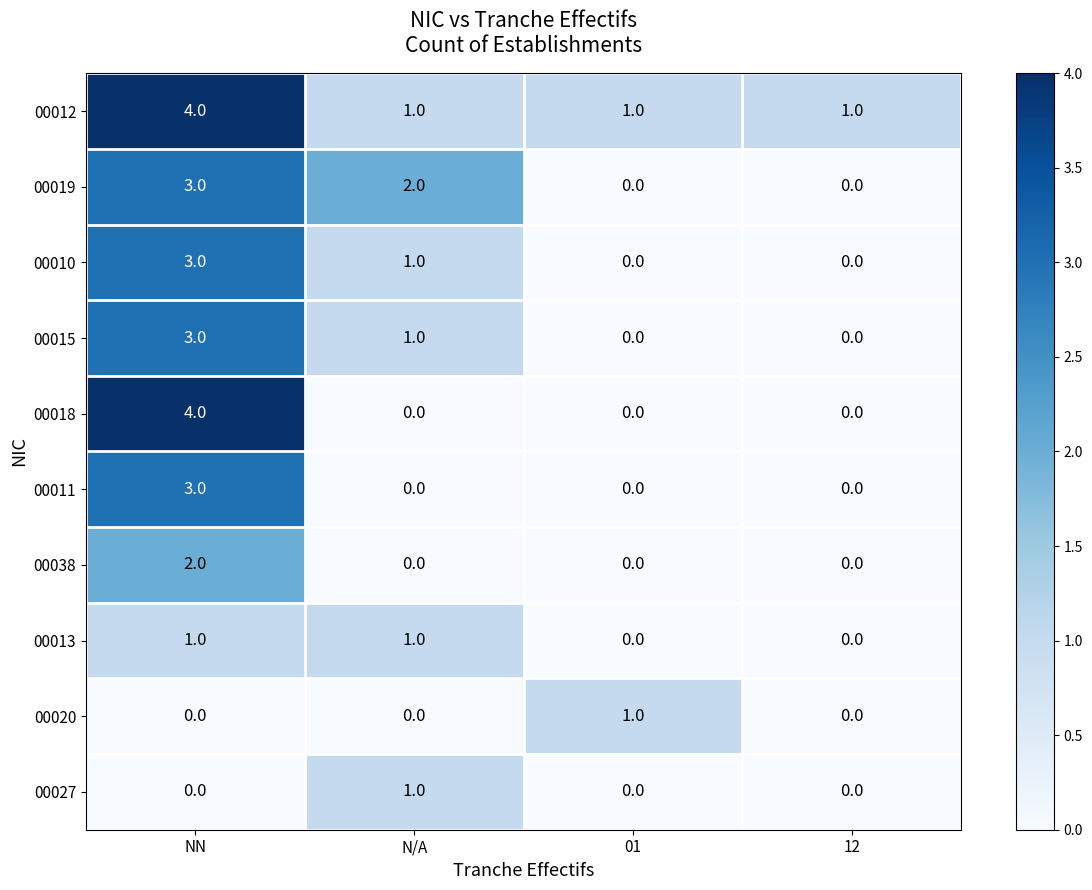

Between NN and 12, which series saw the biggest shift?

00018